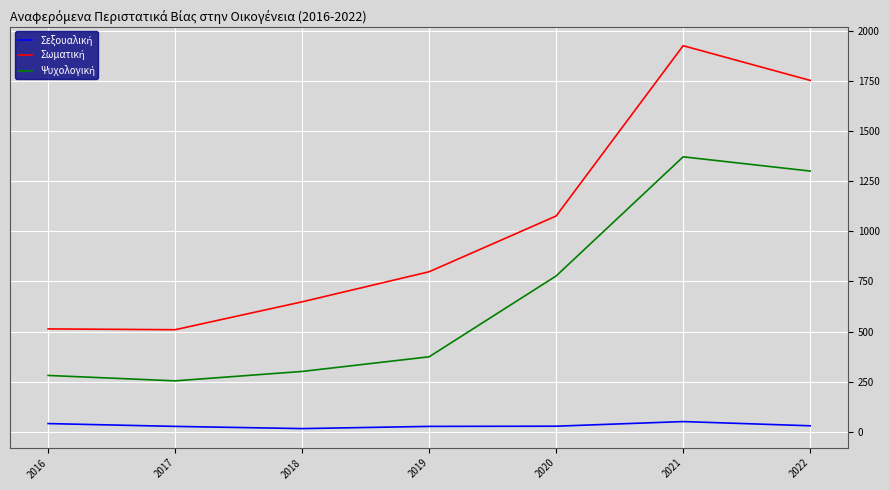

What is the total value across all series at 2021?

3347